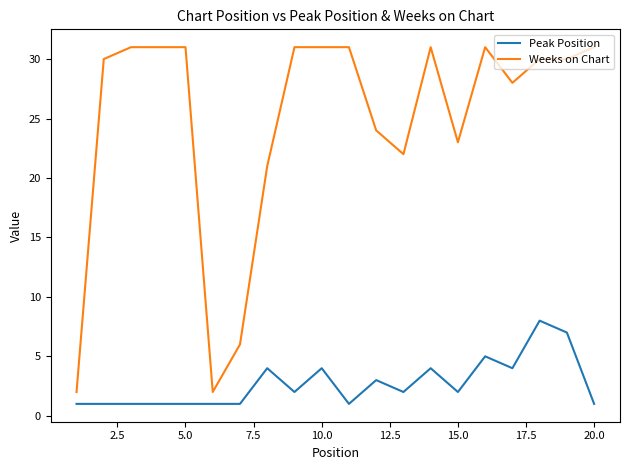

True or false: Weeks on Chart and Peak Position intersect in this chart.

False